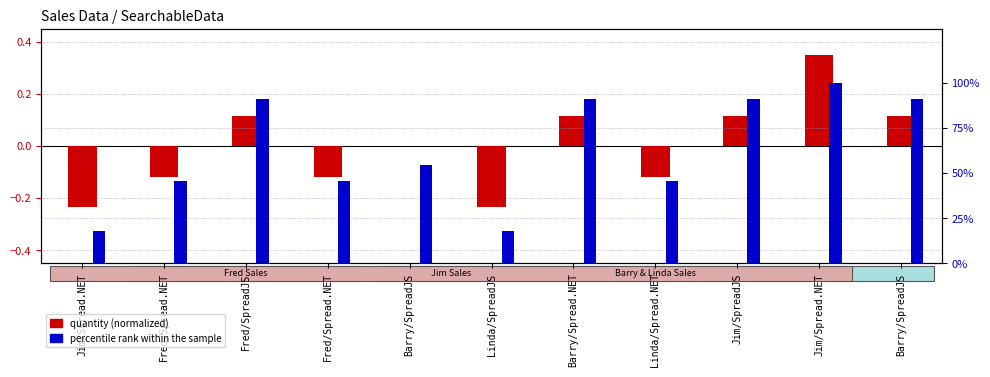

Reading left to right, list all the values displayed in this chart.

quantity (normalized): -0.2	-0.1	0.1	-0.1	0.0	-0.2	0.1	-0.1	0.1	0.3	0.1
percentile rank within the sample: 18.2	45.5	90.9	45.5	54.5	18.2	90.9	45.5	90.9	100.0	90.9